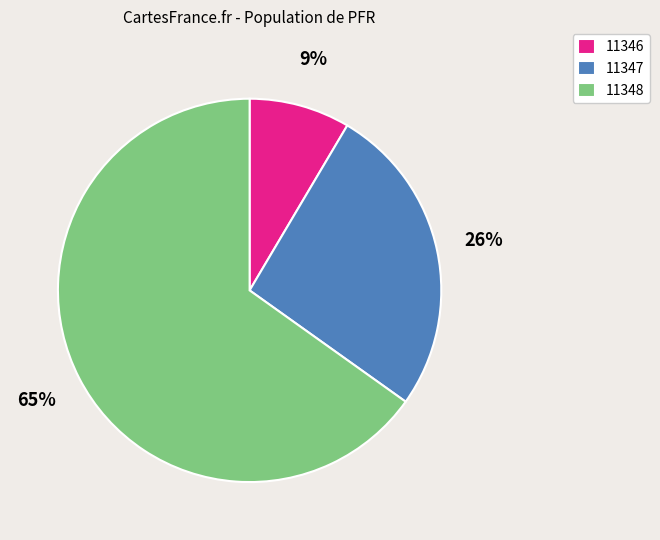

Which category accounts for the majority?

11348